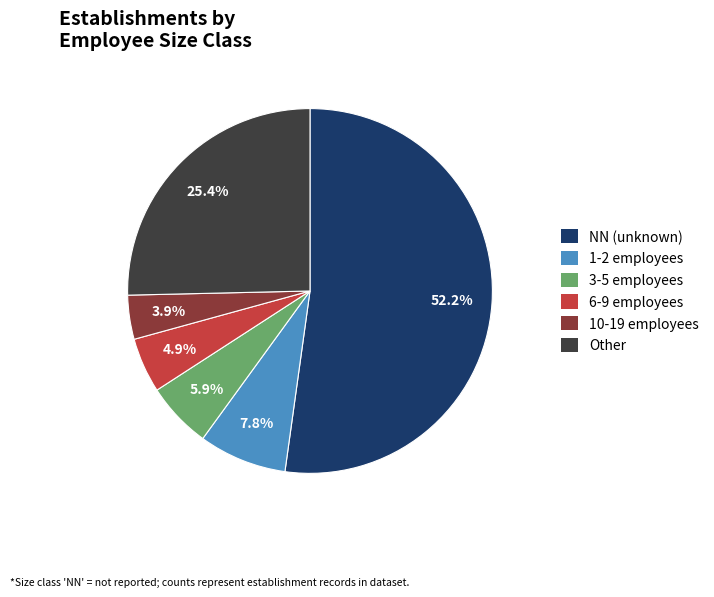

Which slice represents more than half of the pie?

NN (unknown)